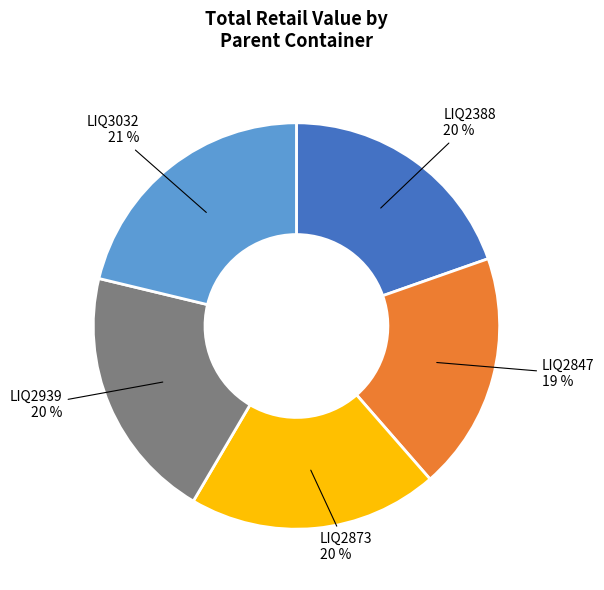

True or false: LIQ2847 accounts for 19% of the total.

True